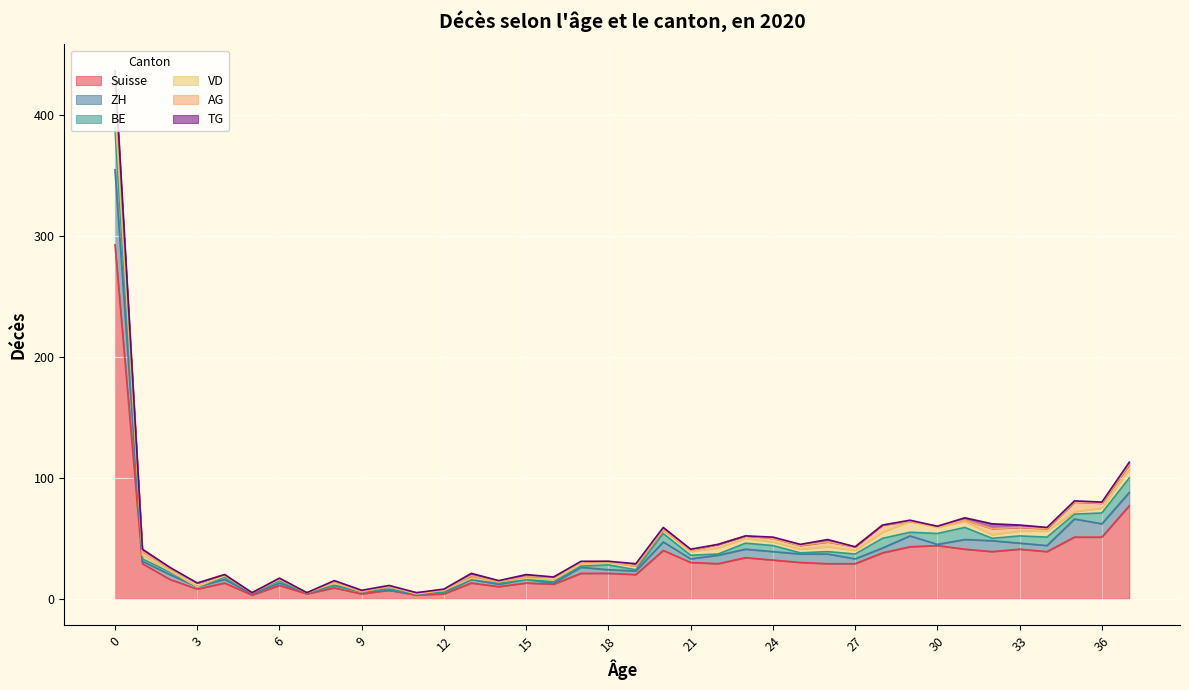

The TG series shows 1 at 14. True or false?

True